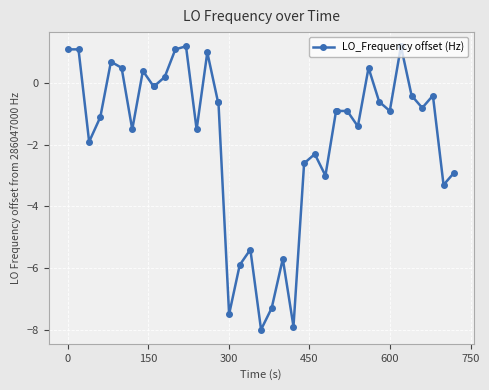

What is the sum of all values?

-67.4